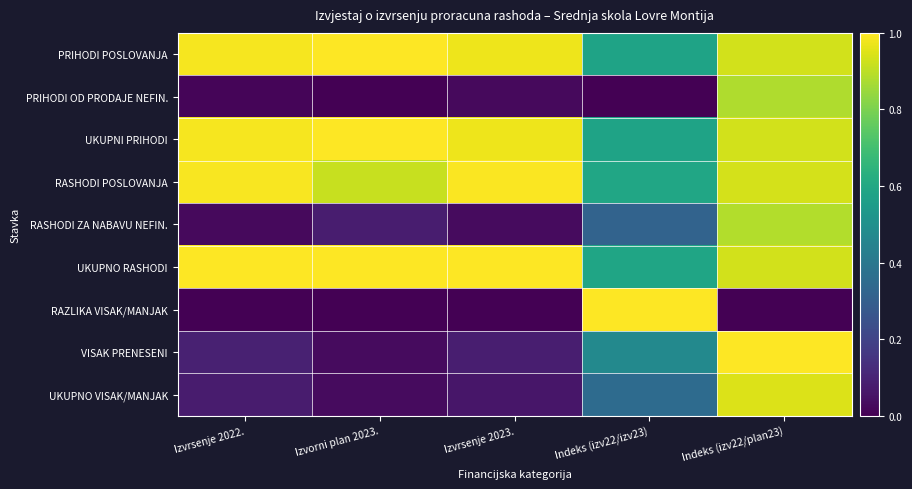

What is the greatest value displayed?

1.0